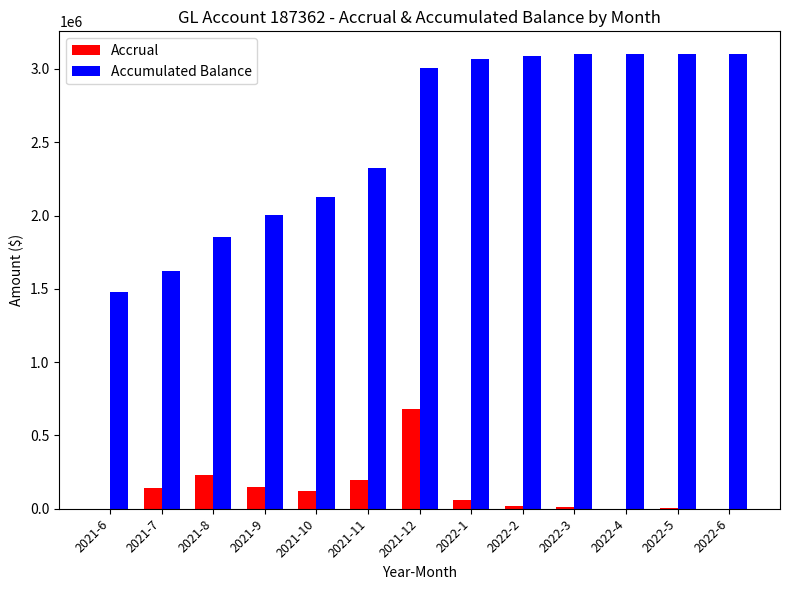

What is the maximum value shown in the chart?

3101325.3